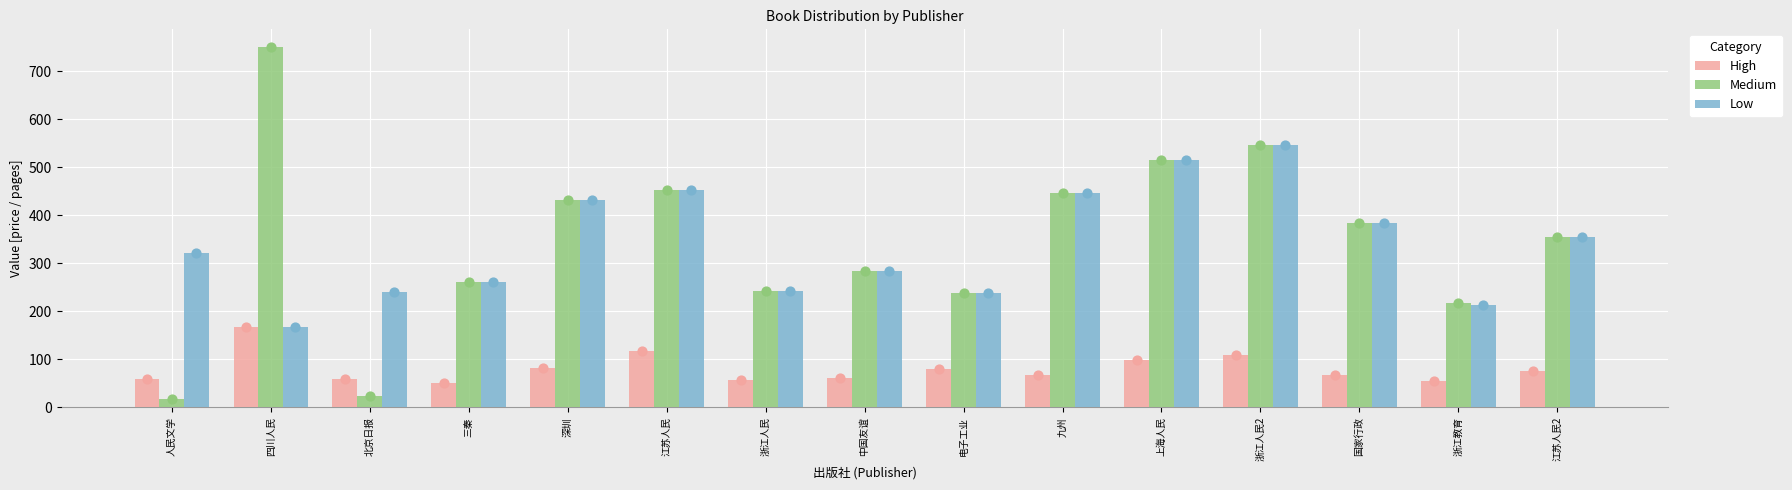

Which series has the largest total across all categories?

Medium